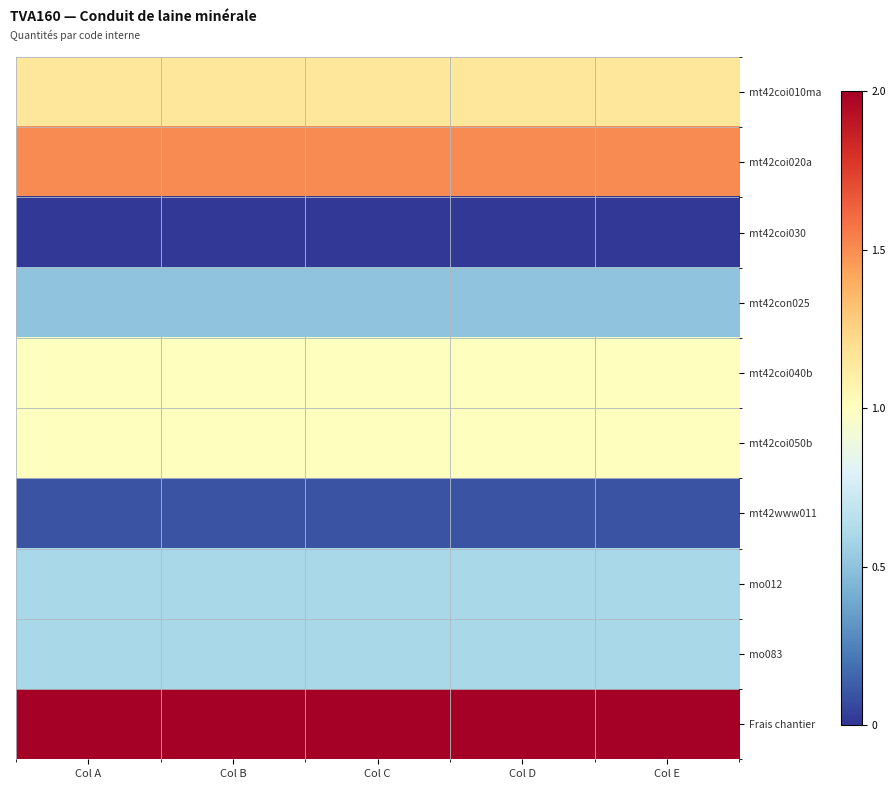

Reading left to right, list all the values displayed in this chart.

mt42coi010ma: Col A=1.1	Col B=1.1	Col C=1.1	Col D=1.1	Col E=1.1
mt42coi020a: Col A=1.5	Col B=1.5	Col C=1.5	Col D=1.5	Col E=1.5
mt42coi030: Col A=0.0	Col B=0.0	Col C=0.0	Col D=0.0	Col E=0.0
mt42con025: Col A=0.5	Col B=0.5	Col C=0.5	Col D=0.5	Col E=0.5
mt42coi040b: Col A=1.0	Col B=1.0	Col C=1.0	Col D=1.0	Col E=1.0
mt42coi050b: Col A=1.0	Col B=1.0	Col C=1.0	Col D=1.0	Col E=1.0
mt42www011: Col A=0.1	Col B=0.1	Col C=0.1	Col D=0.1	Col E=0.1
mo012: Col A=0.6	Col B=0.6	Col C=0.6	Col D=0.6	Col E=0.6
mo083: Col A=0.6	Col B=0.6	Col C=0.6	Col D=0.6	Col E=0.6
Frais chantier: Col A=2.0	Col B=2.0	Col C=2.0	Col D=2.0	Col E=2.0